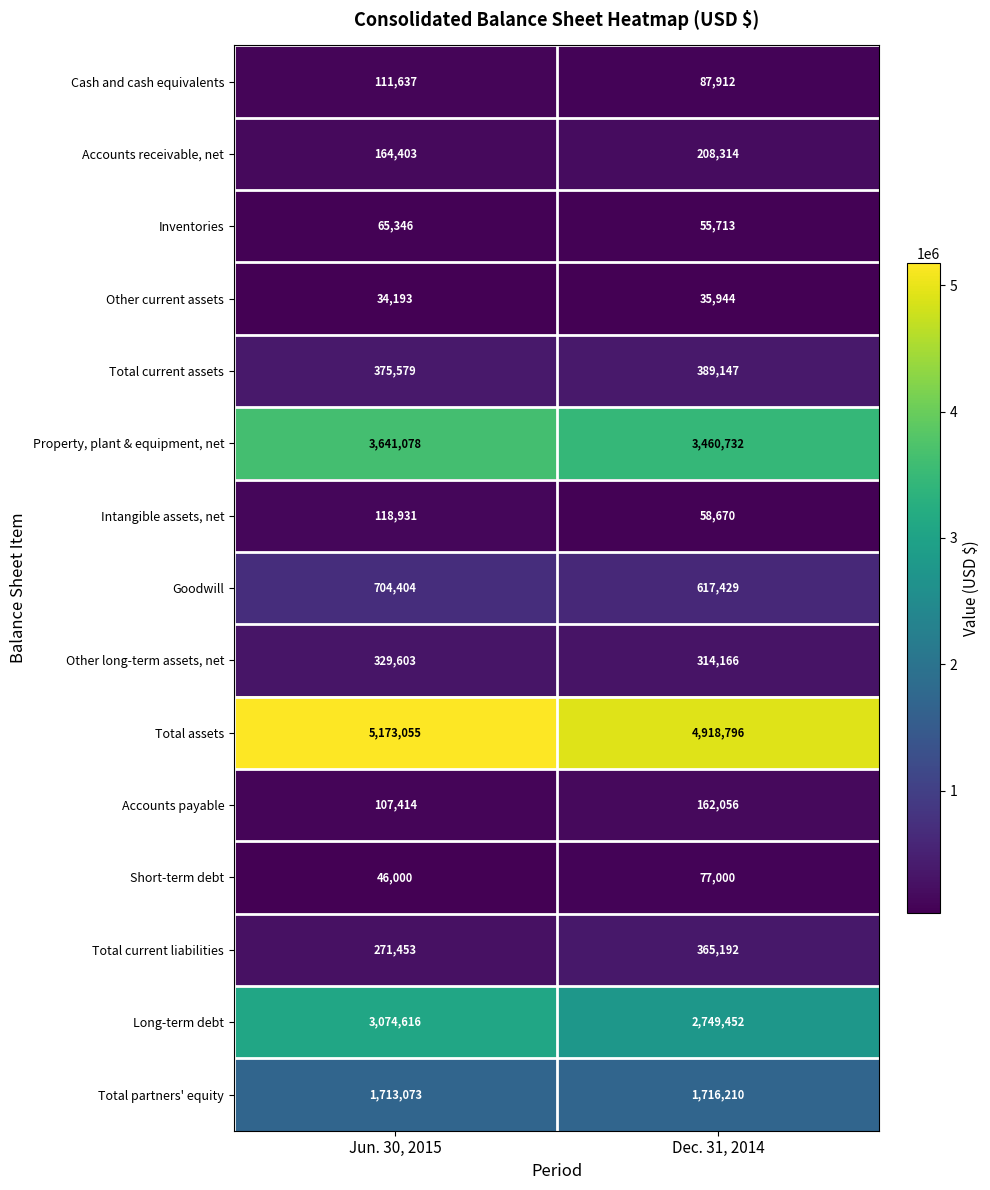

Between Jun. 30, 2015 and Dec. 31, 2014, which series saw the biggest shift?

Long-term debt